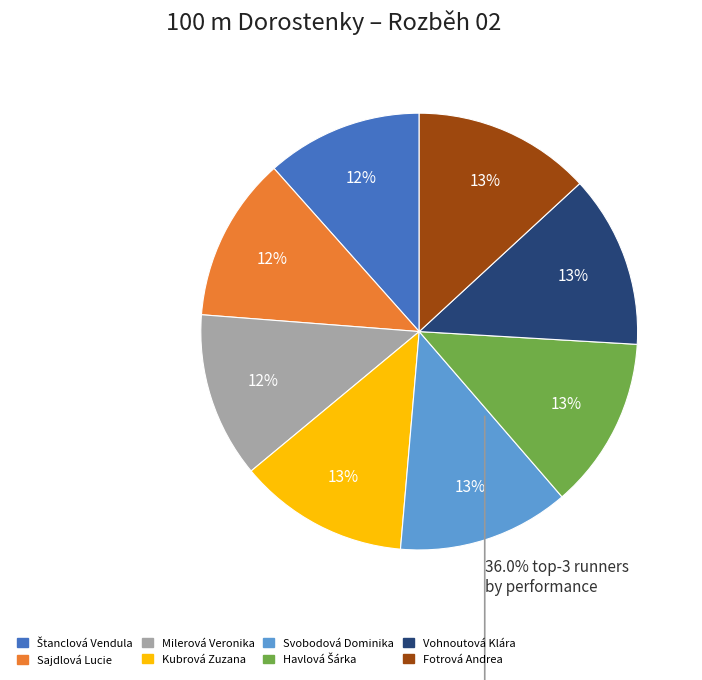

Does any single category account for the majority?

No